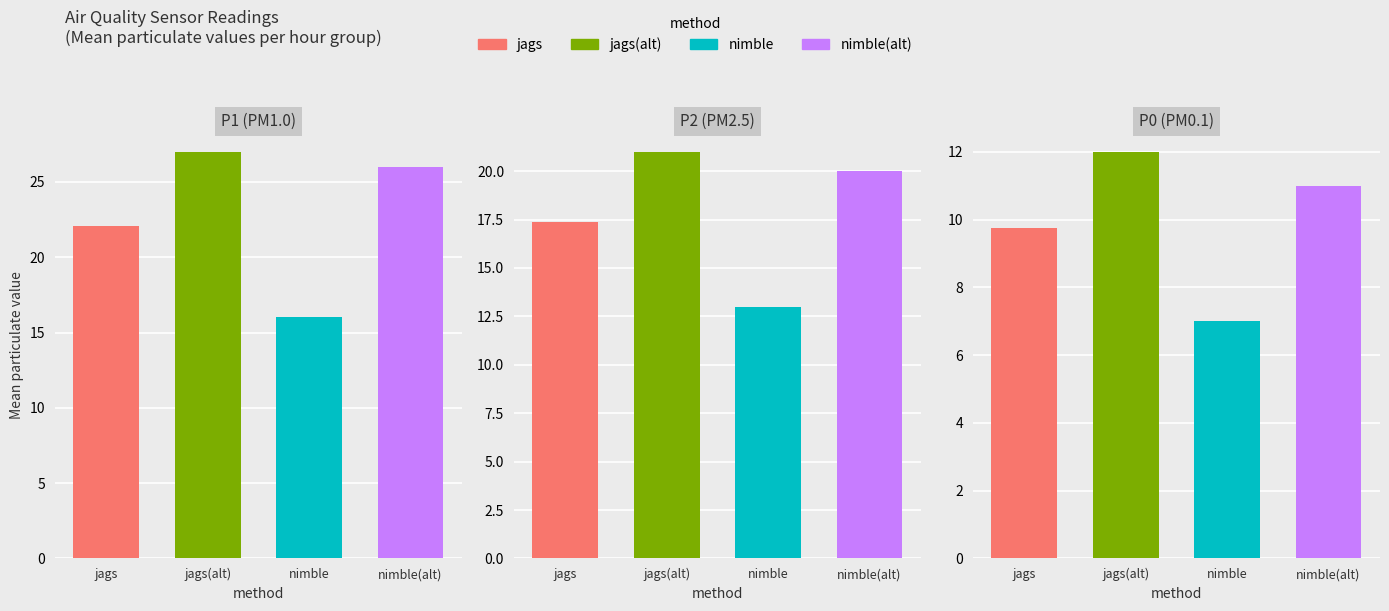

Which series has the widest spread of values?

P1